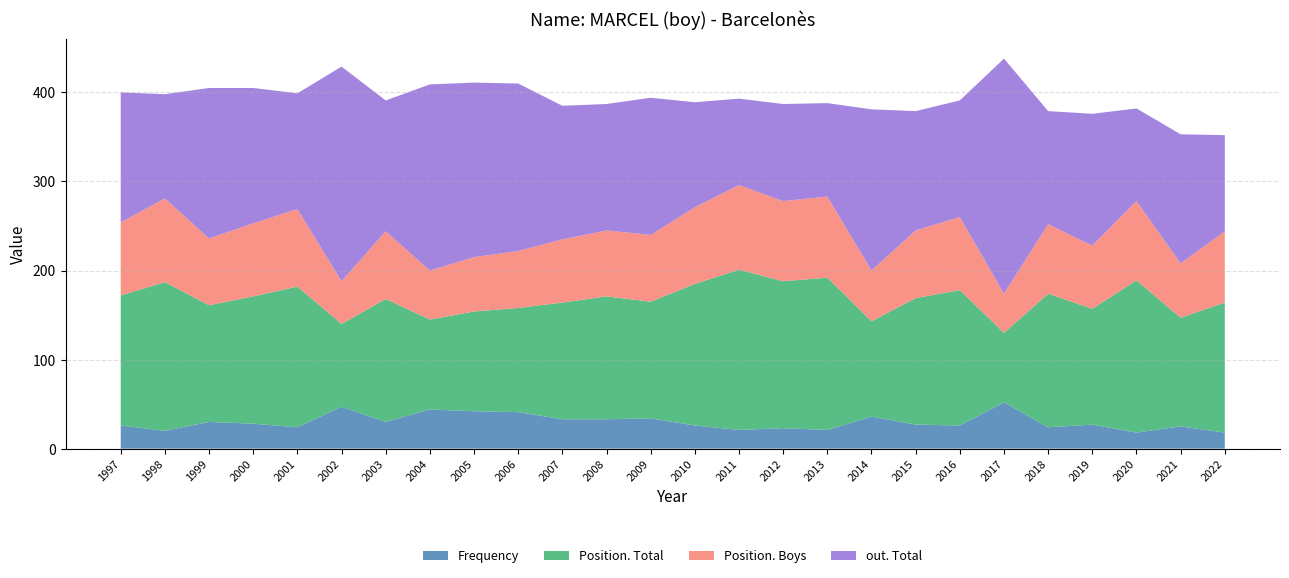

Reading right to left, transcribe all the data shown in this chart.

Frequency: 2022=18	2021=25	2020=18	2019=27	2018=24	2017=52	2016=26	2015=27	2014=36	2013=21	2012=23	2011=21	2010=26	2009=34	2008=33	2007=33	2006=41	2005=42	2004=44	2003=30	2002=47	2001=24	2000=28	1999=30	1998=20	1997=26
Position. Total: 2022=146	2021=122	2020=171	2019=130	2018=150	2017=78	2016=152	2015=142	2014=107	2013=171	2012=165	2011=180	2010=159	2009=131	2008=138	2007=131	2006=117	2005=112	2004=101	2003=138	2002=93	2001=158	2000=143	1999=131	1998=167	1997=146
Position. Boys: 2022=80	2021=61	2020=89	2019=71	2018=78	2017=44	2016=82	2015=76	2014=57	2013=91	2012=90	2011=95	2010=86	2009=75	2008=74	2007=71	2006=64	2005=61	2004=55	2003=76	2002=48	2001=87	2000=82	1999=75	1998=94	1997=82
out. Total: 2022=108	2021=145	2020=104	2019=148	2018=127	2017=264	2016=131	2015=134	2014=181	2013=105	2012=109	2011=97	2010=118	2009=154	2008=142	2007=150	2006=188	2005=196	2004=209	2003=147	2002=241	2001=130	2000=152	1999=169	1998=117	1997=146